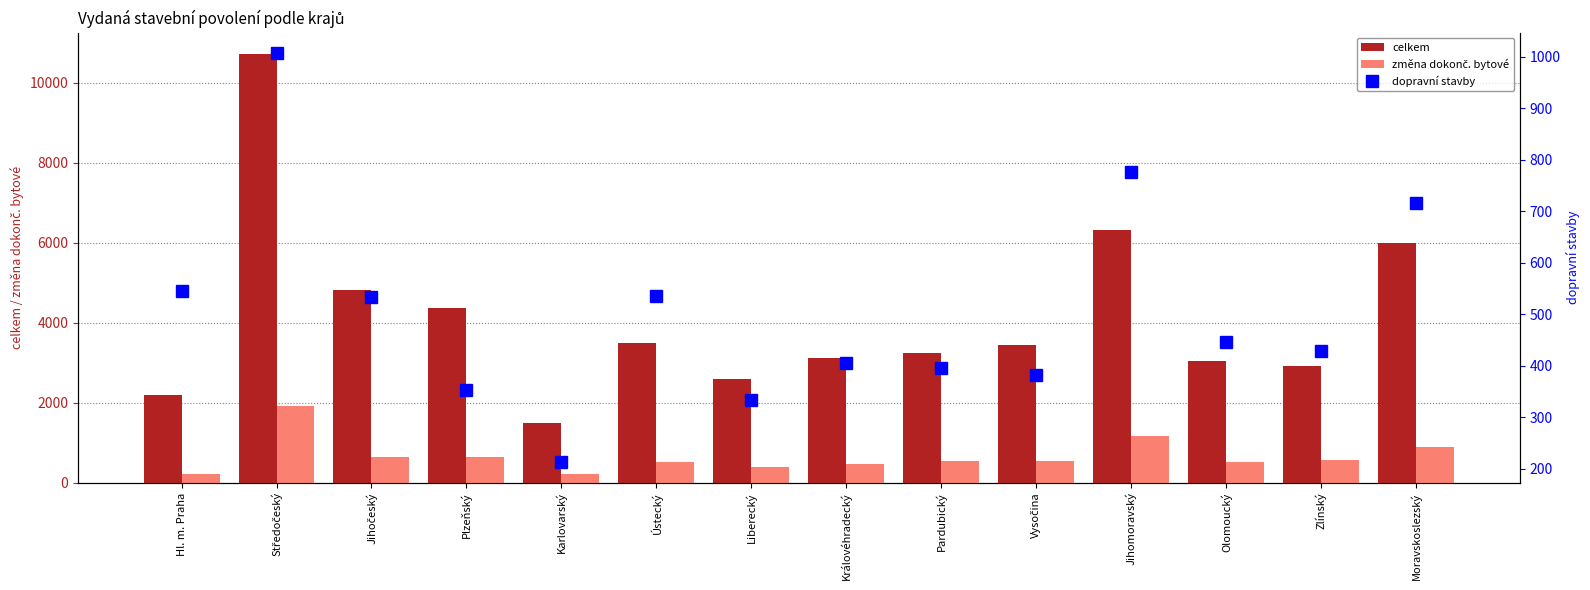

List the series in order of their peak value, highest first.

celkem, změna dokonč. bytové, dopravní stavby